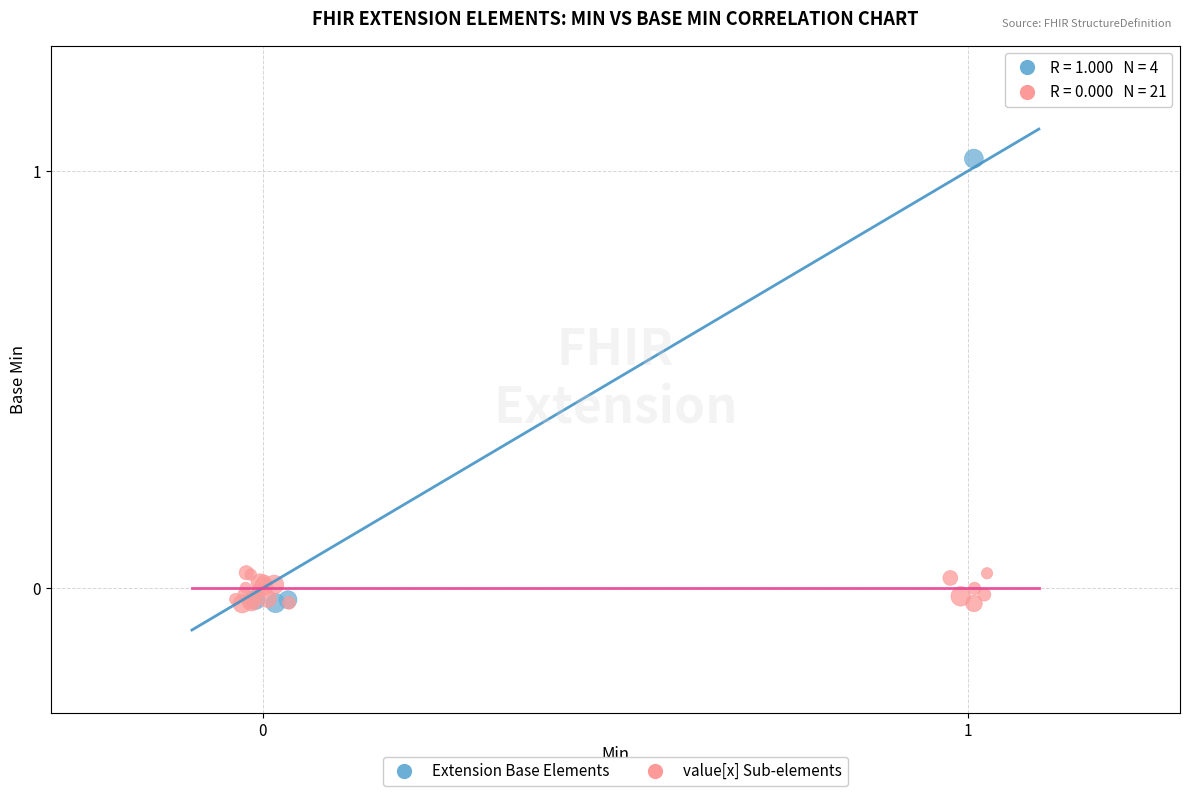

Which series reaches the maximum Y coordinate?

Extension Base Elements